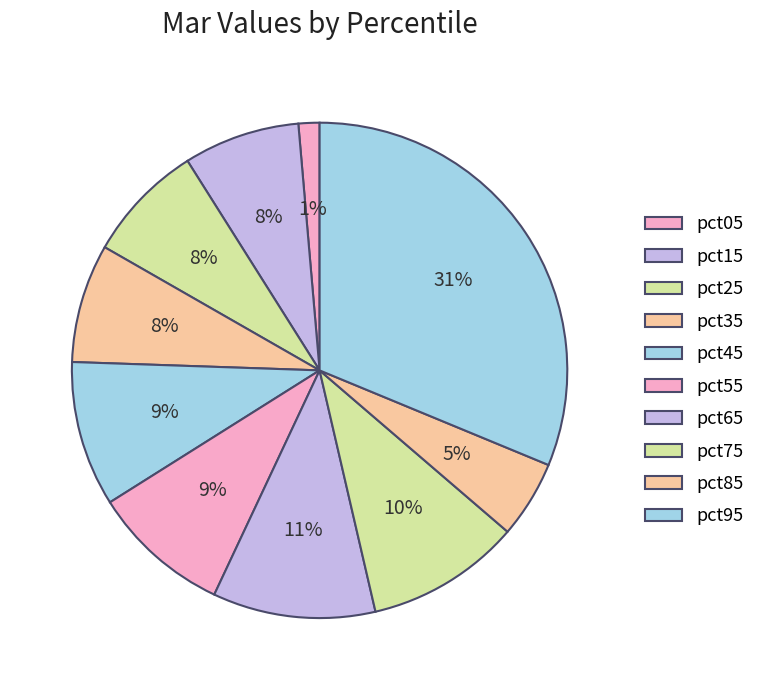

What percentage is NOT represented by pct75?

89.9%